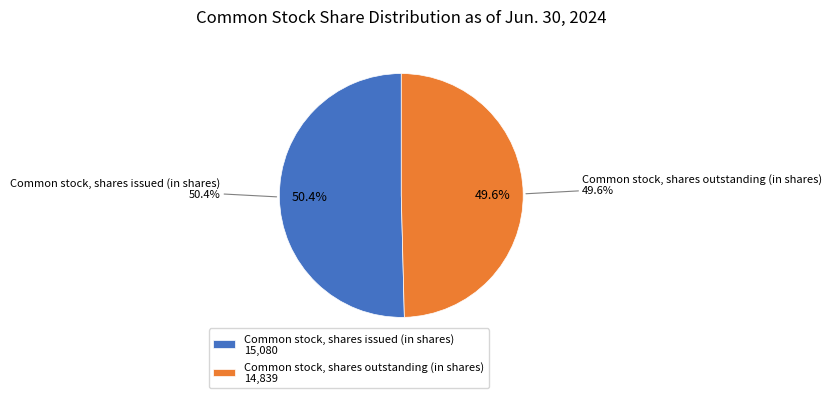

To the nearest percent, what percentage of the pie is Common stock, shares outstanding (in shares)?

50%